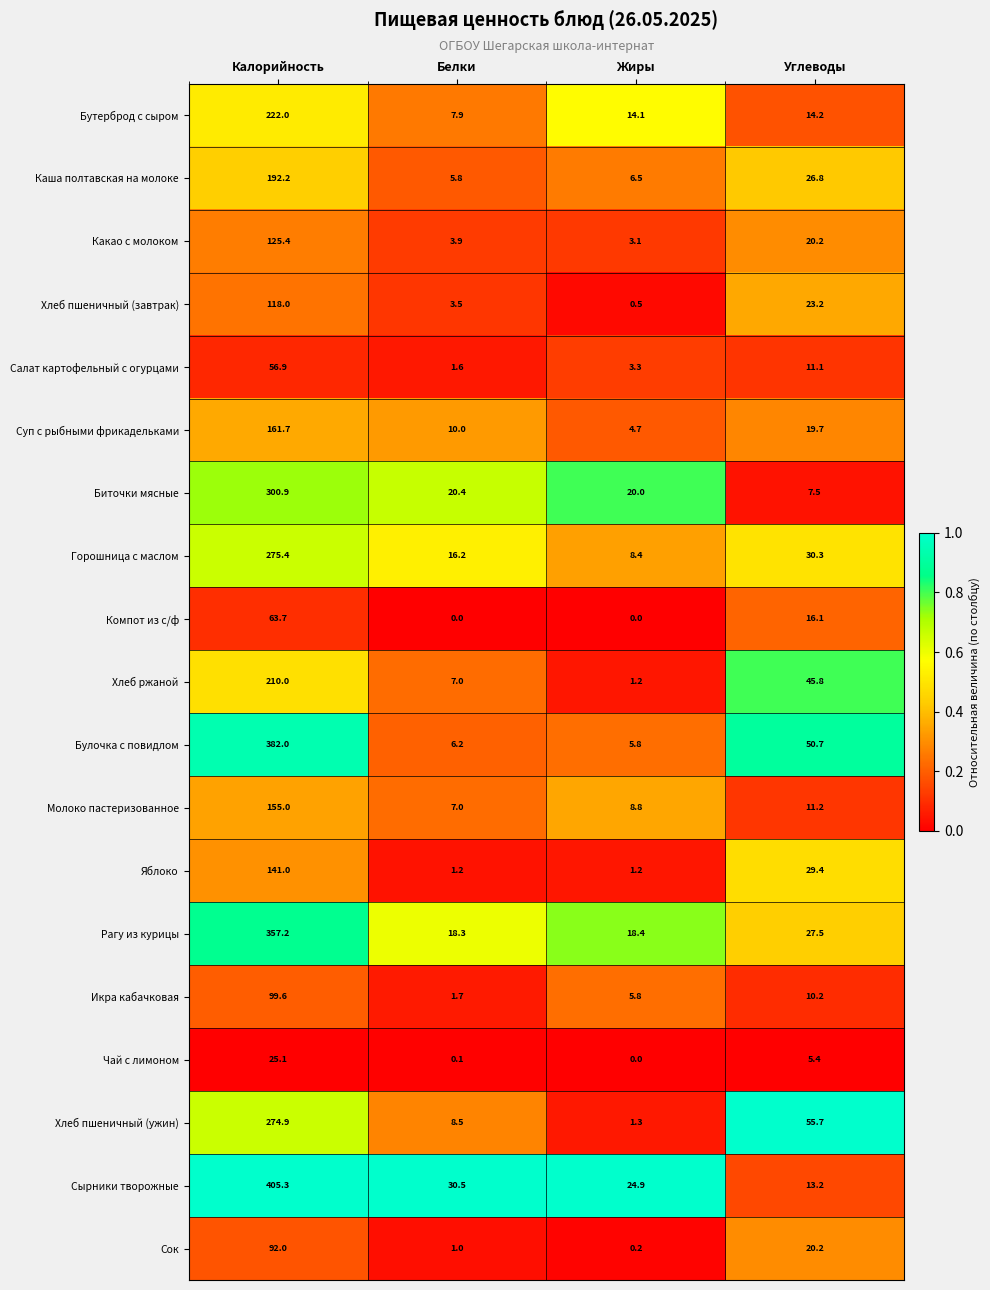

Rank the series by their maximum value, from highest to lowest.

Сырники творожные, Булочка с повидлом, Рагу из курицы, Биточки мясные, Горошница с маслом, Хлеб пшеничный (ужин), Бутерброд с сыром, Хлеб ржаной, Каша полтавская на молоке, Суп с рыбными фрикадельками, Молоко пастеризованное, Яблоко, Какао с молоком, Хлеб пшеничный (завтрак), Икра кабачковая, Сок, Компот из с/ф, Салат картофельный с огурцами, Чай с лимоном